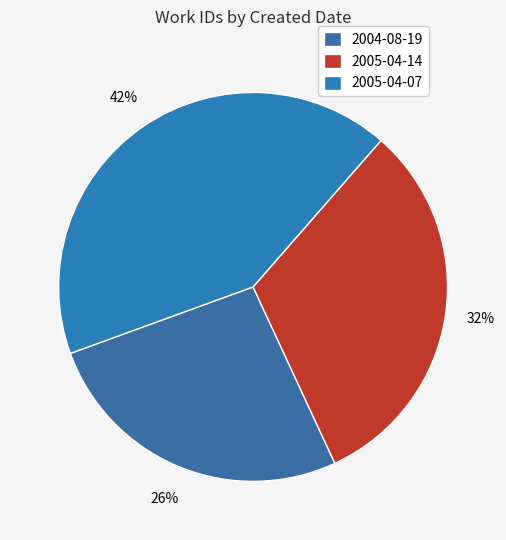

How many segments does this pie chart have?

3